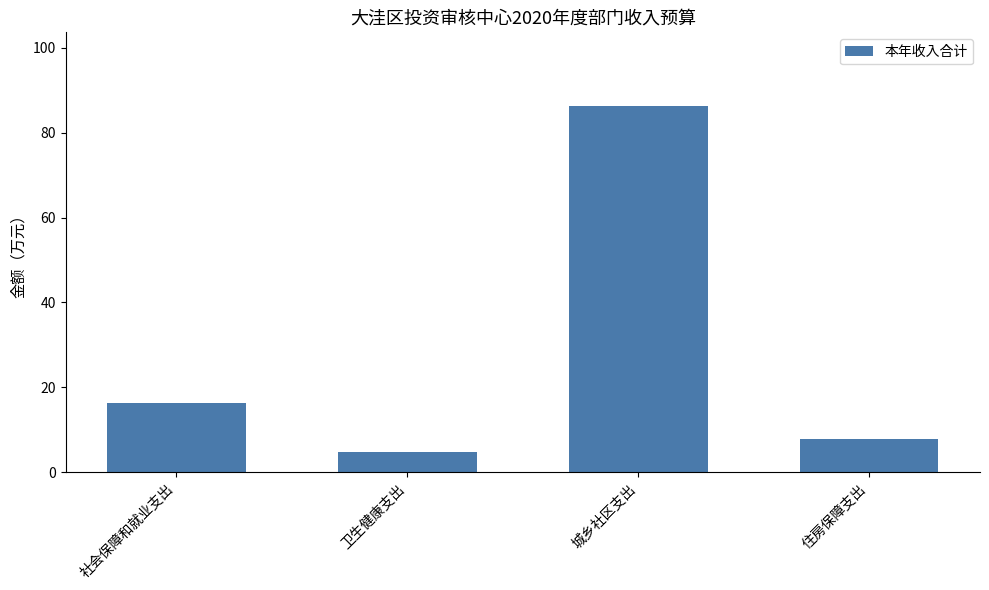

Rank the categories by value from lowest to highest.

卫生健康支出, 住房保障支出, 社会保障和就业支出, 城乡社区支出